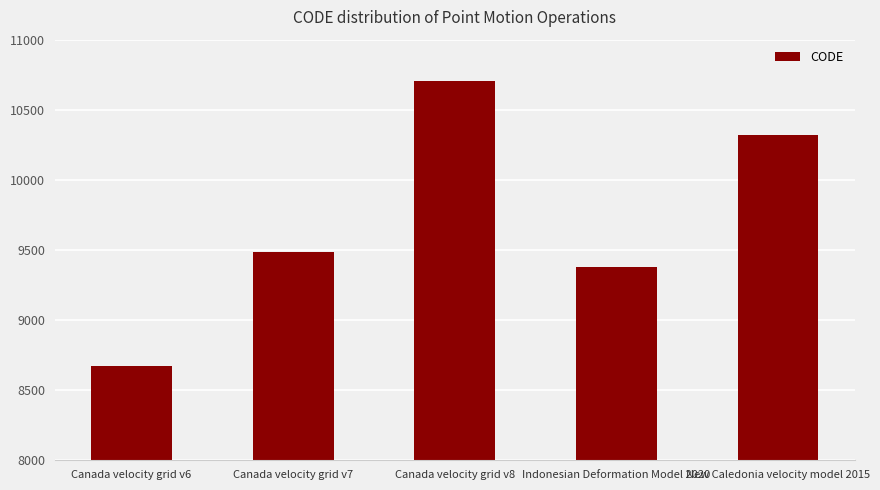

Reading left to right, list all the values displayed in this chart.

Canada velocity grid v6=8676	Canada velocity grid v7=9483	Canada velocity grid v8=10707	Indonesian Deformation Model 2020=9375	New Caledonia velocity model 2015=10323